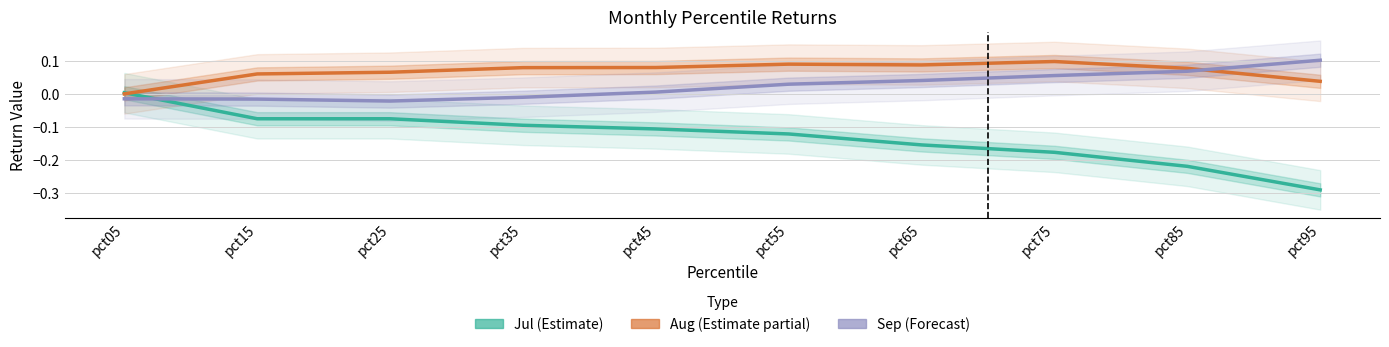

The value of Aug at pct95 is 0.0. True or false?

True